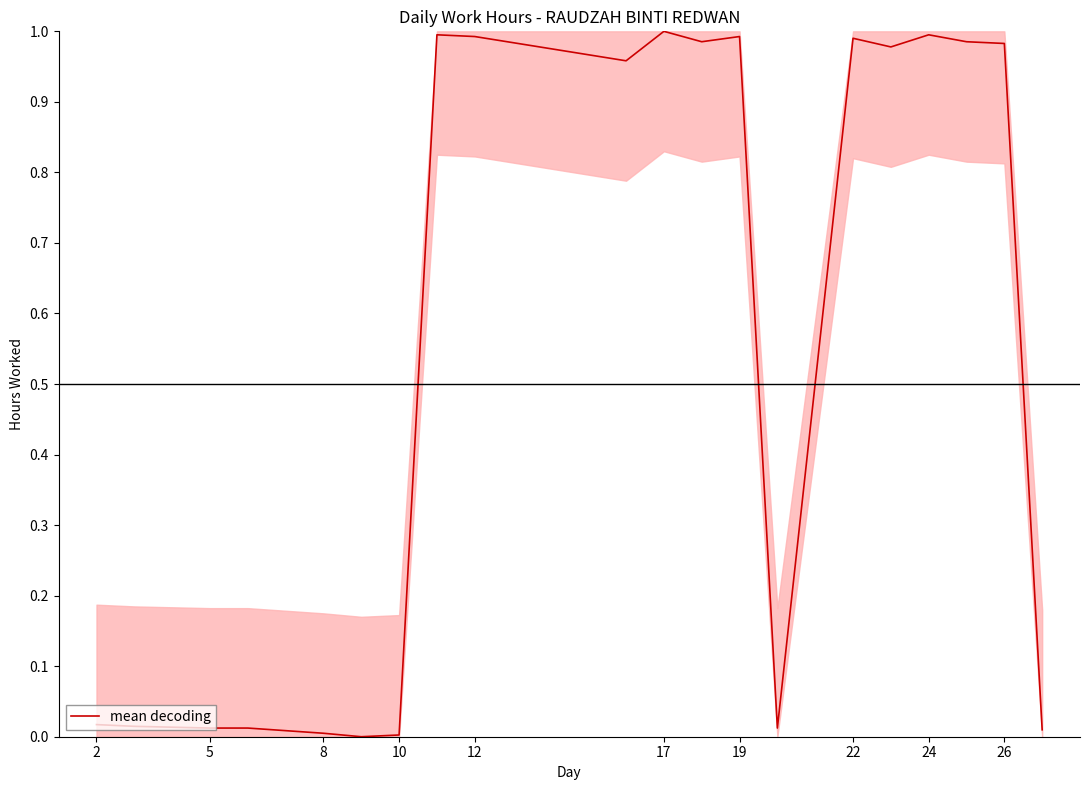

What is the value of the 16th point from the left?

1.0